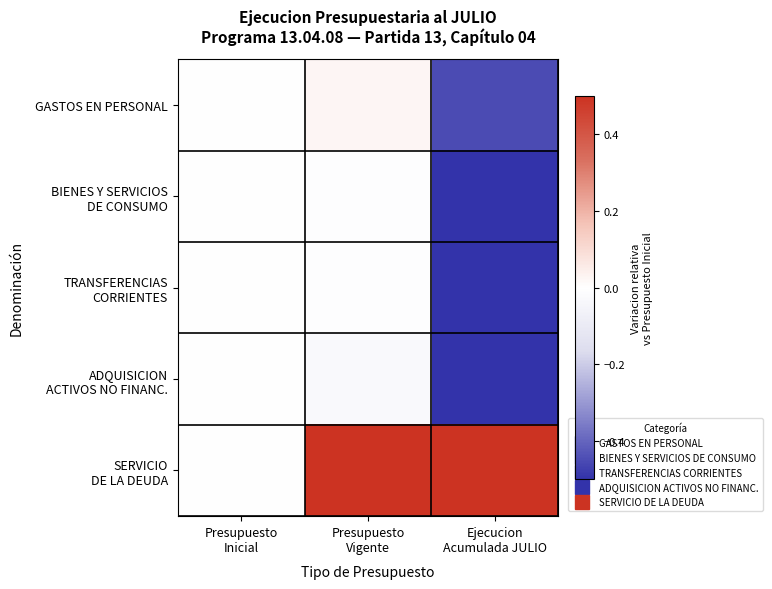

At which category is the sum across all series the highest?

Presupuesto
Vigente